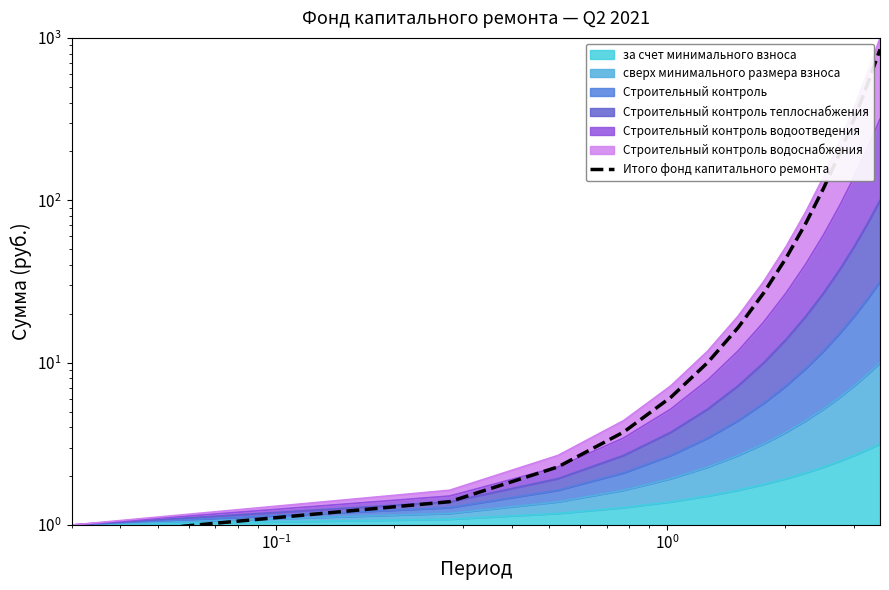

Count the number of values greater than 26.

8